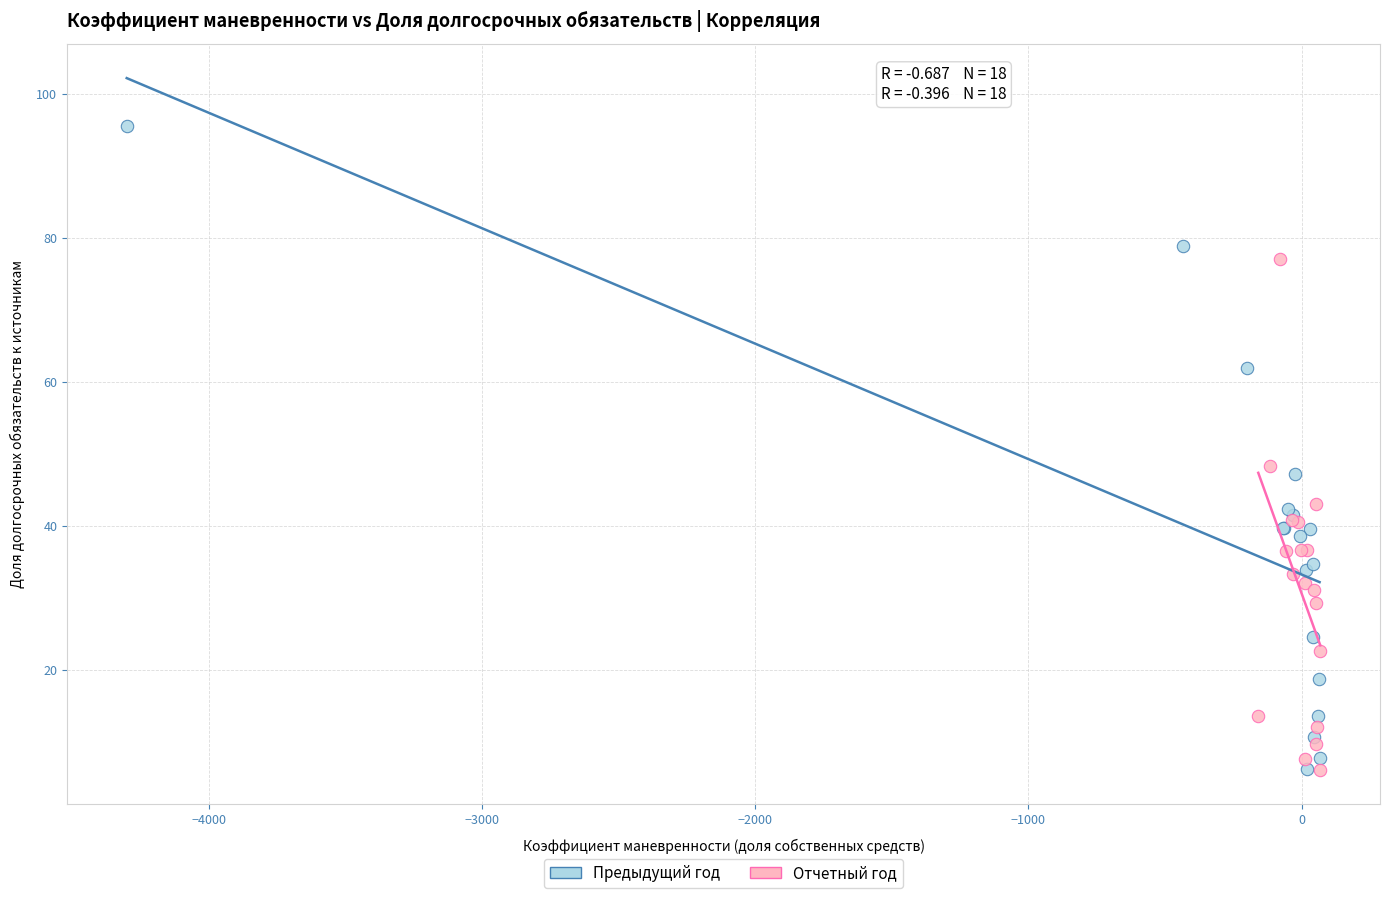

Which series contains the highest Y value?

Предыдущий год